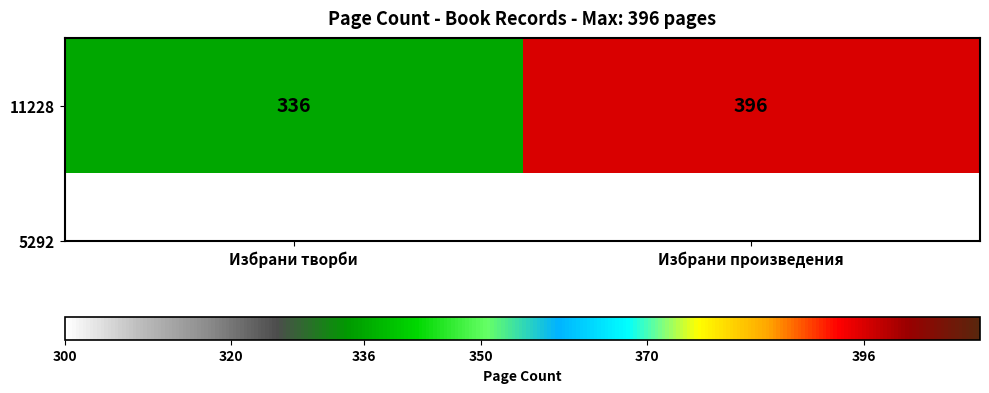

Between Избрани творби and Избрани произведения, which is larger?

Избрани произведения